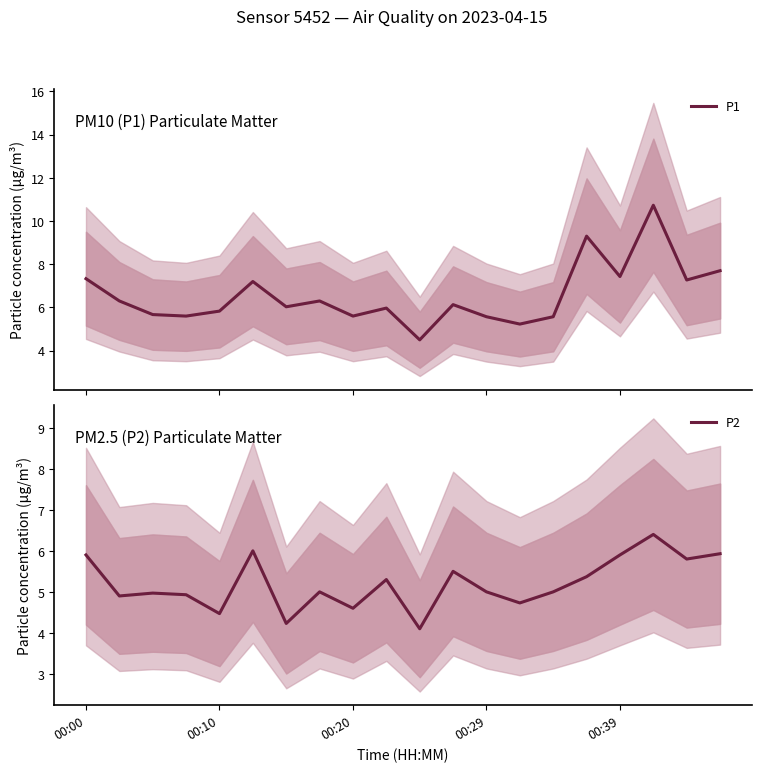

What is the spread (max minus min) of values at 19?

1.8